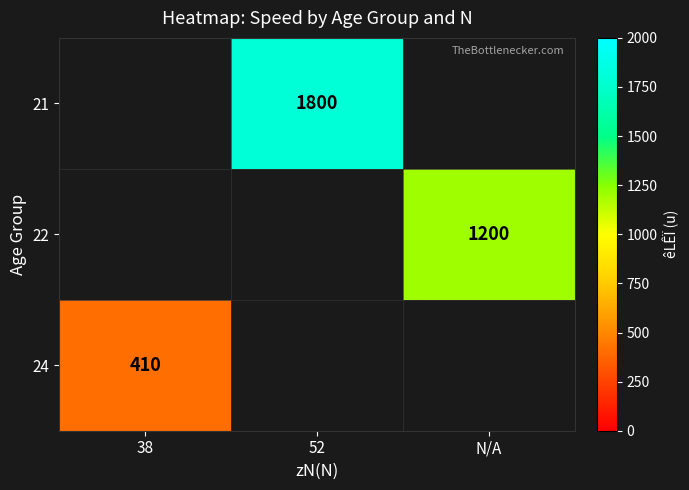

How many series are shown in this chart?

3